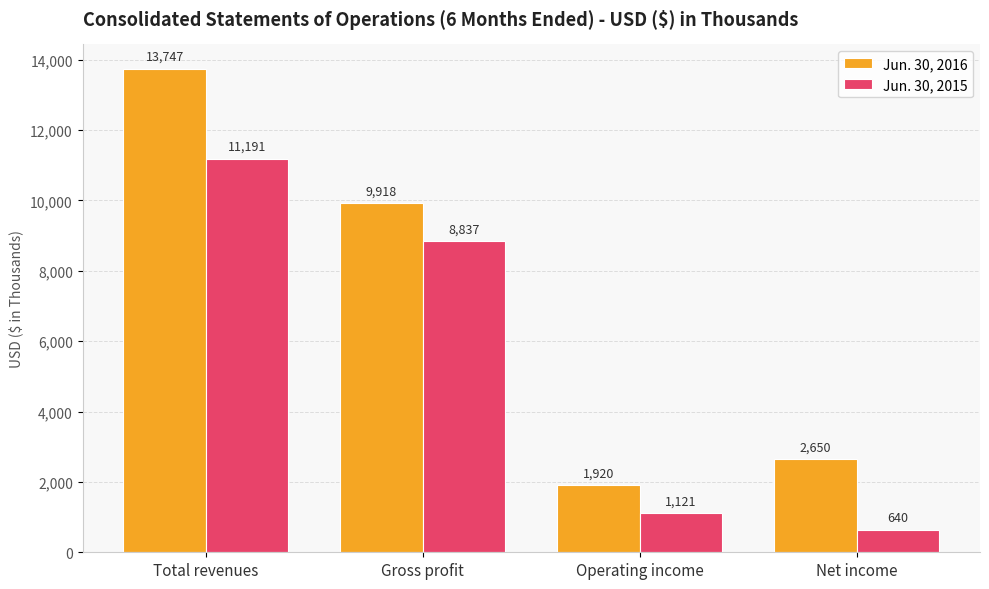

At which category is the sum across all series the highest?

Total revenues